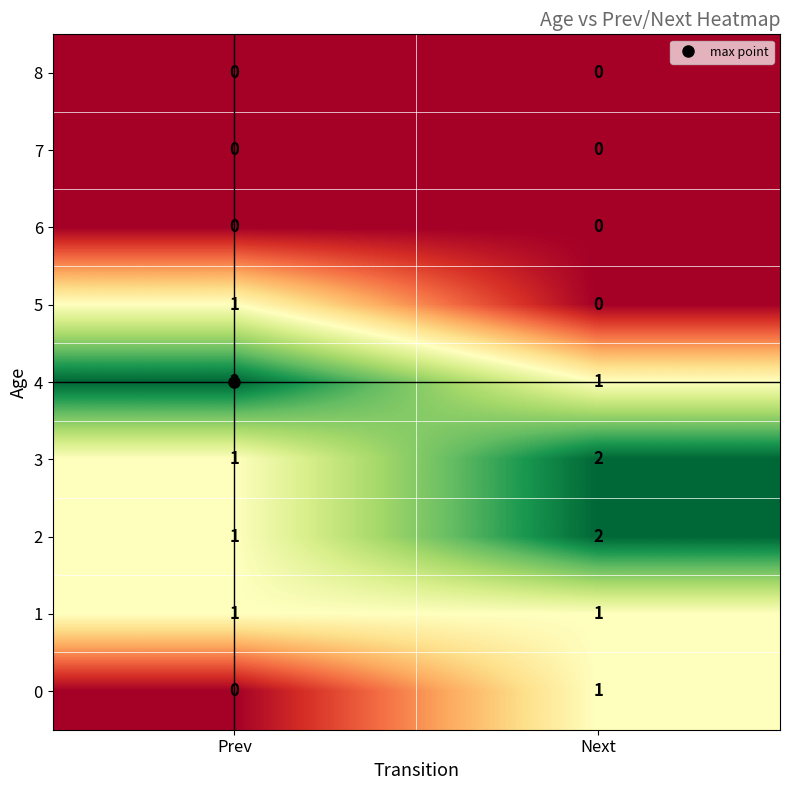

Which category has the highest value in the 3 series?

Next